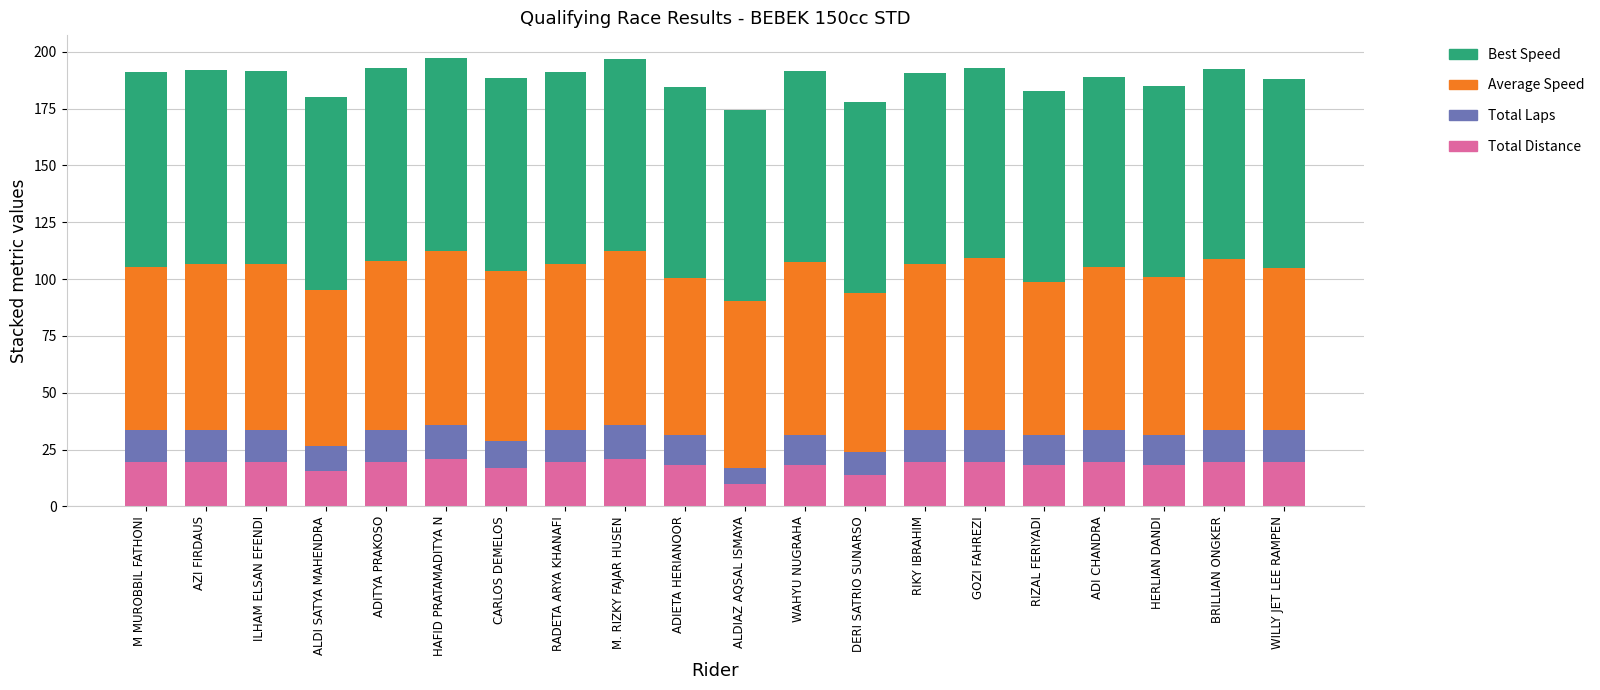

What is the total value across all series at CARLOS DEMELOS?

188.5